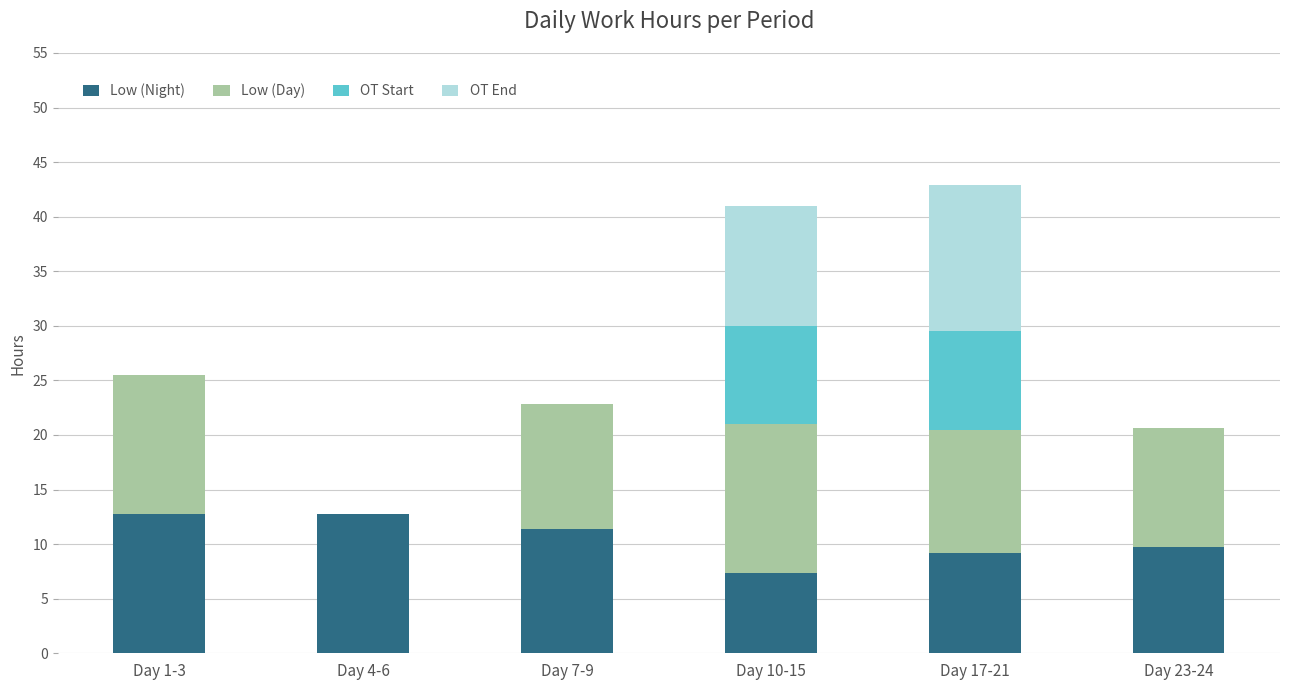

What is the total value across all series at Day 4-6?

12.7